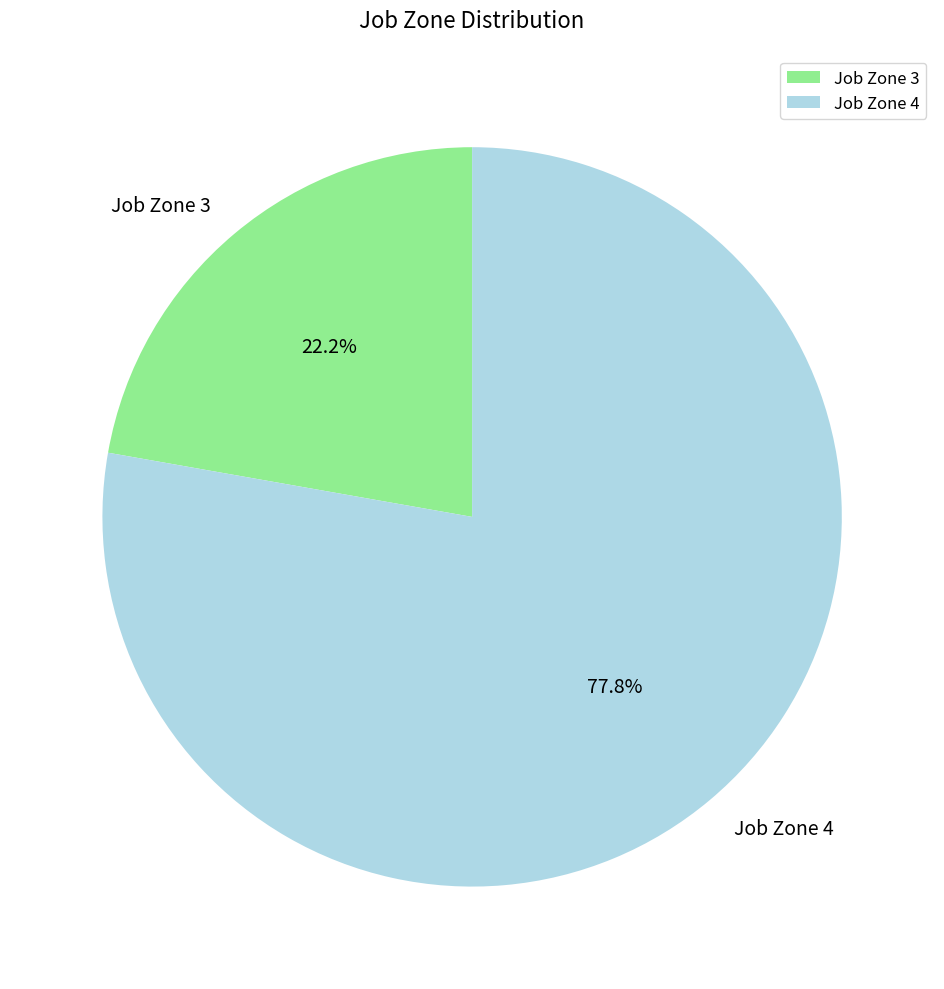

Which slice is the largest?

Job Zone 4